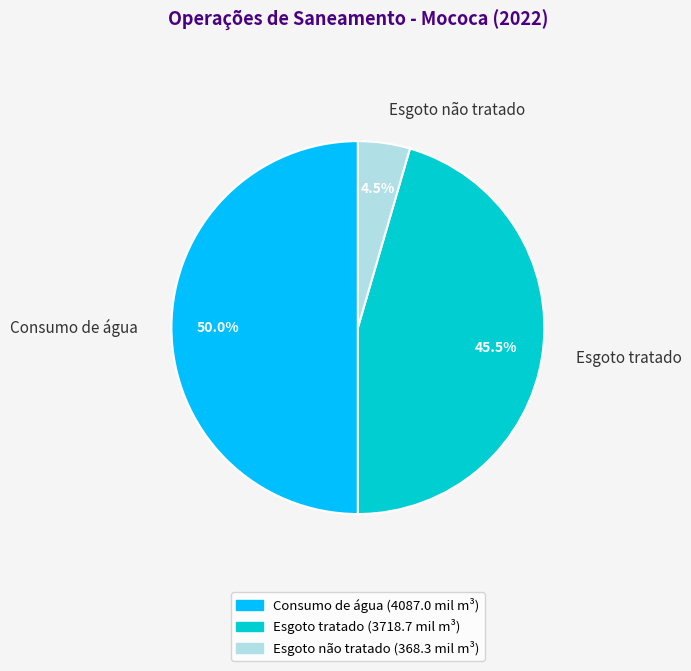

What percentage is the Consumo de água slice, to the nearest percent?

50%